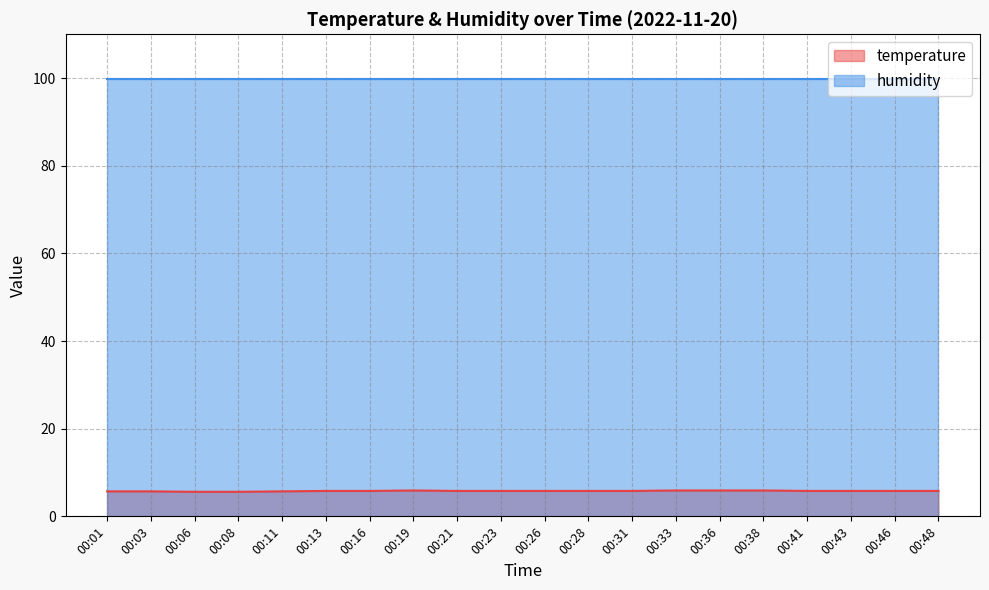

The chart shows a value of 8.4 at 00:31. True or false?

False